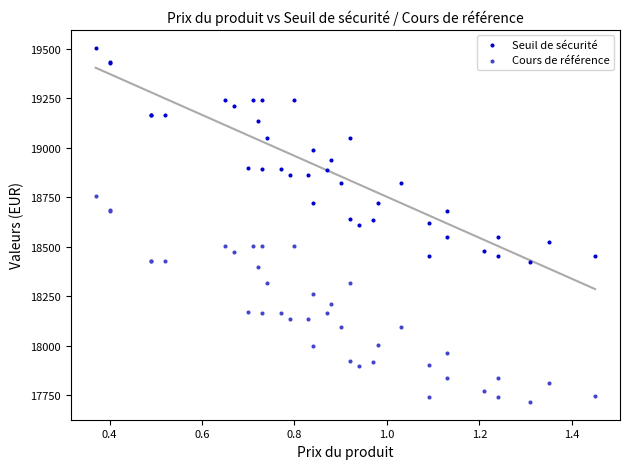

Which series contains the highest Y value?

Seuil de sécurité